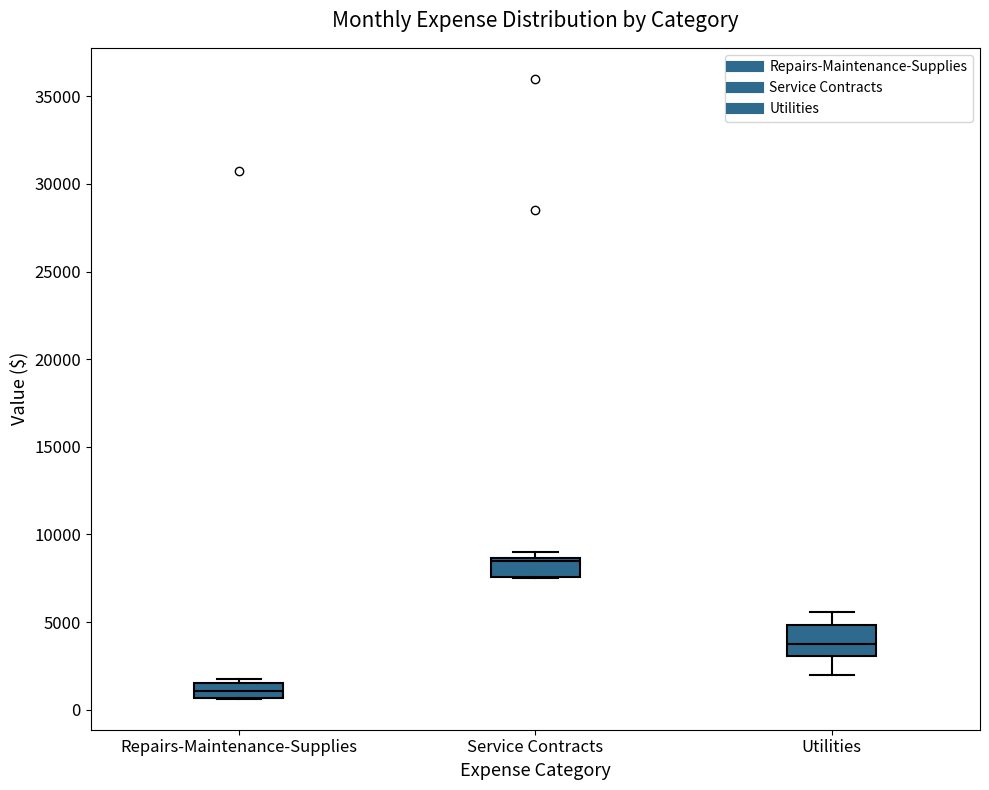

Which box has the highest median line?

Service Contracts